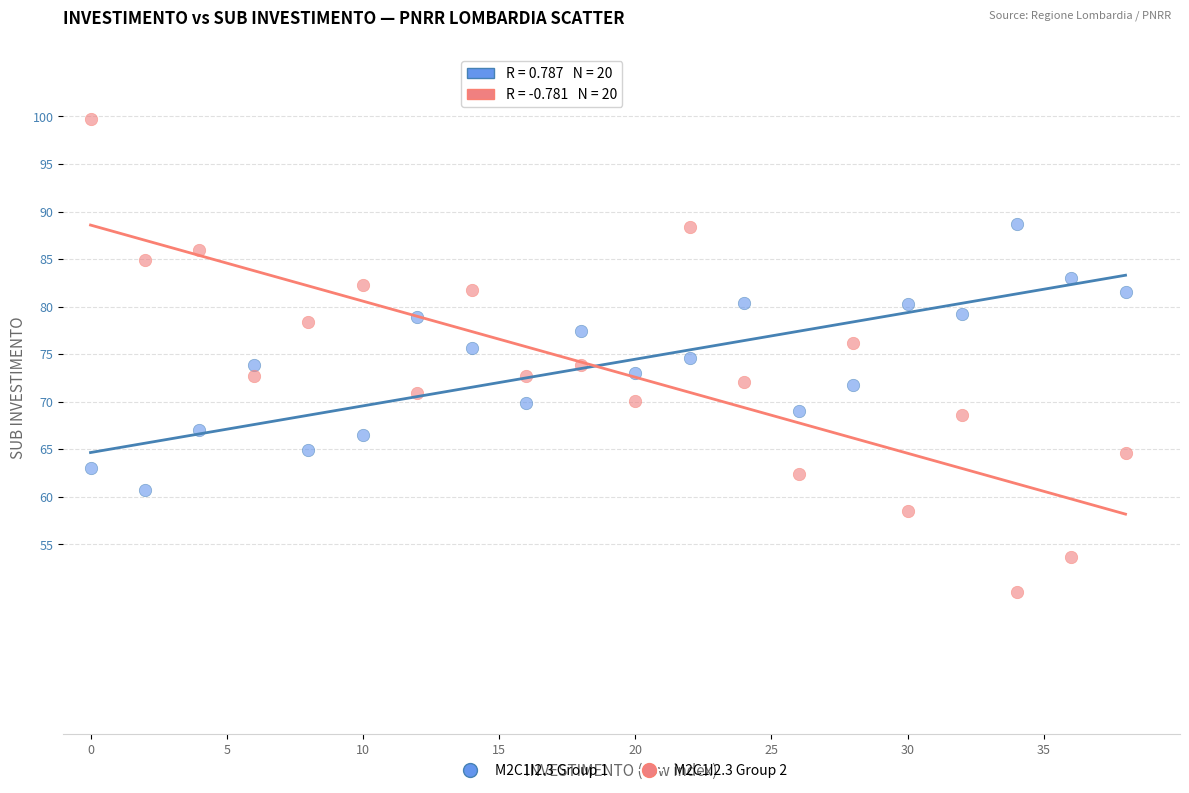

Across all data points, what is the range of Y values (max minus min)?

49.8